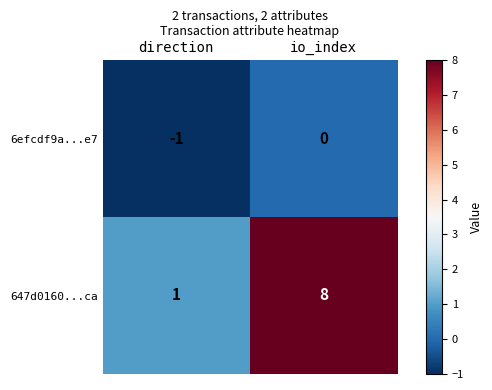

Which category has the lowest value across all series?

direction